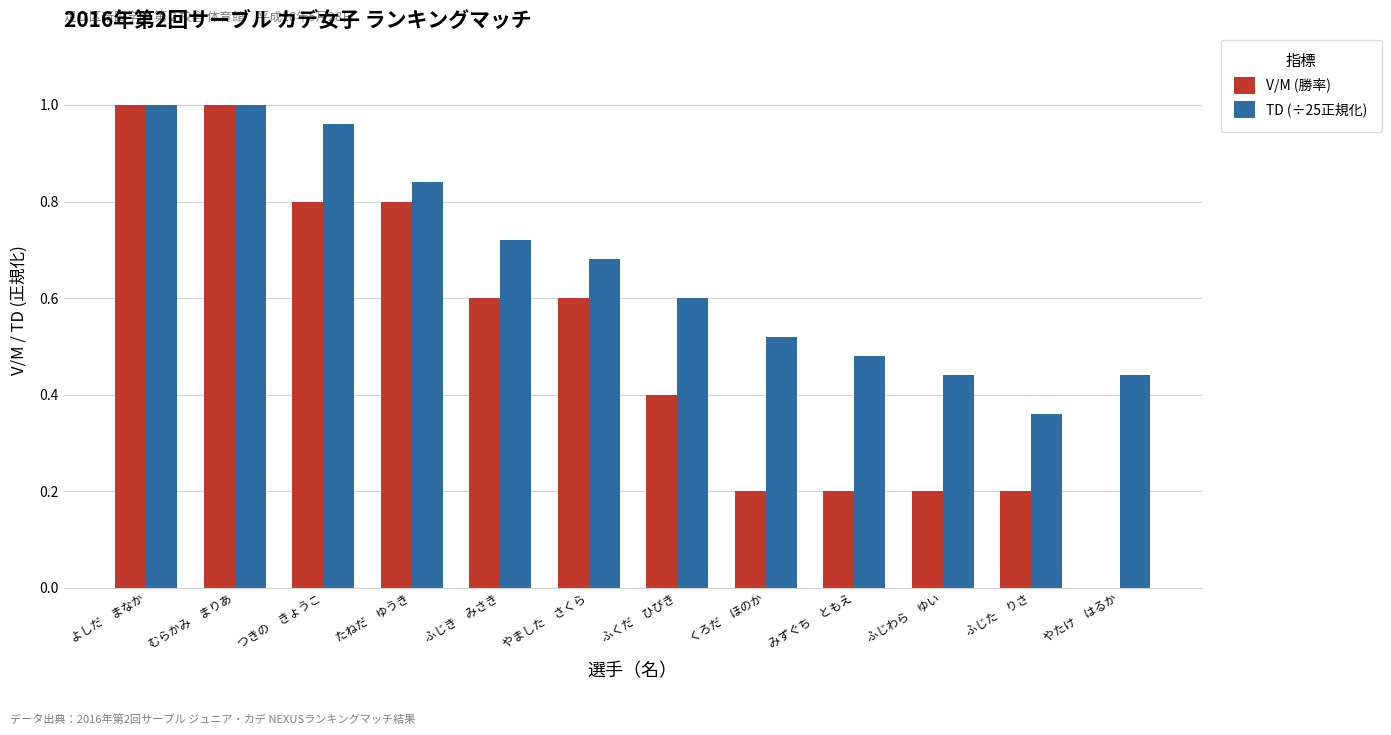

What are all the series names shown in the legend?

V/M (勝率), TD (÷25正規化)